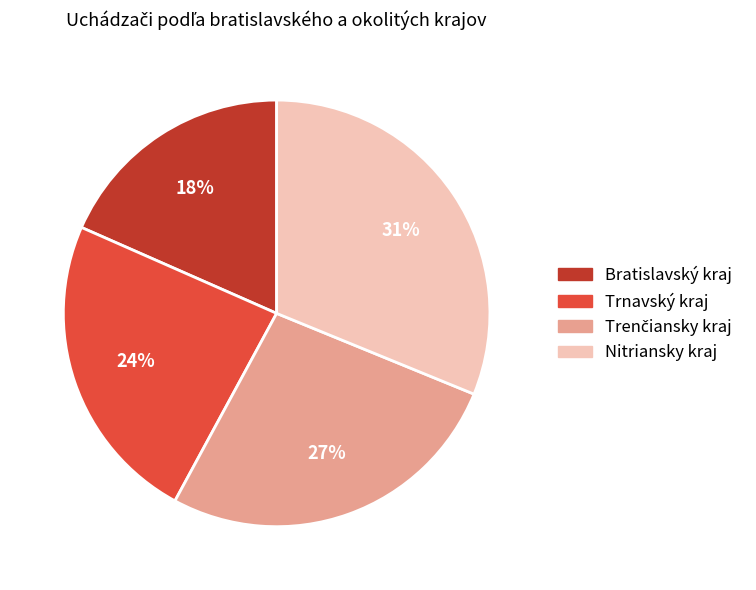

What is the smallest slice in the pie chart?

Bratislavský kraj